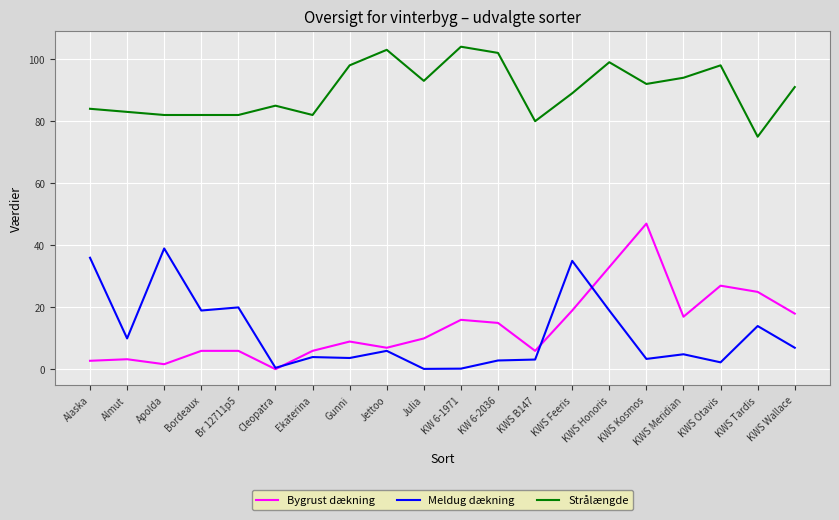

Which series changed the most between Ekaterina and Gunni?

Strålængde